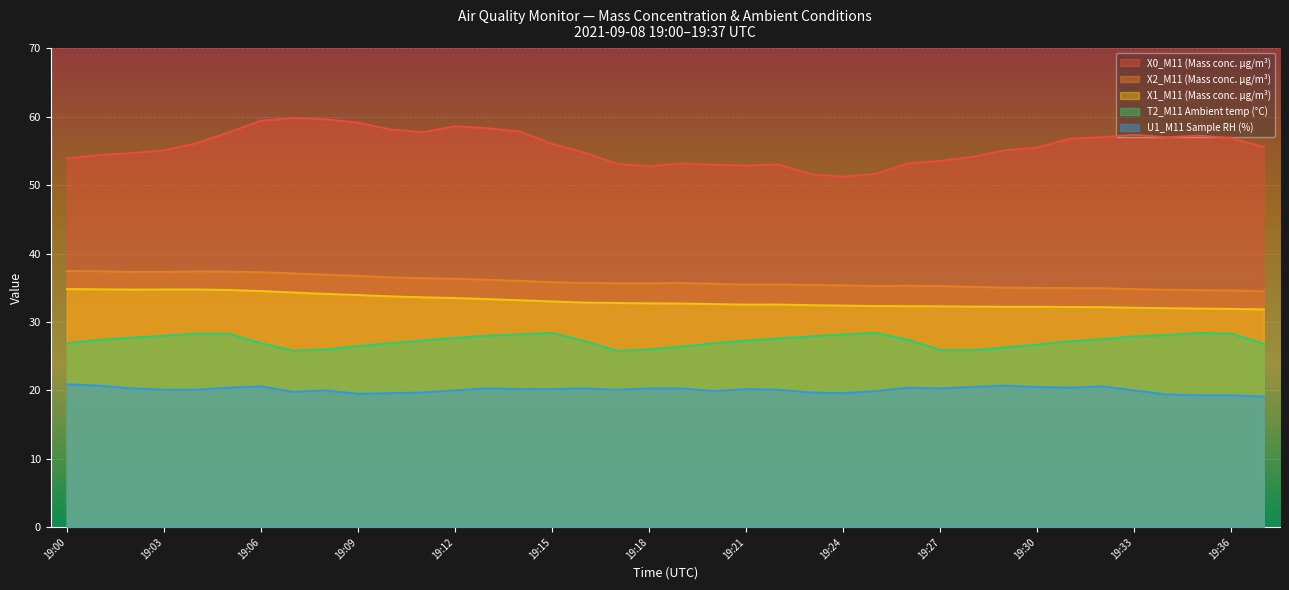

What is the spread (max minus min) of values at 19:02?

34.4